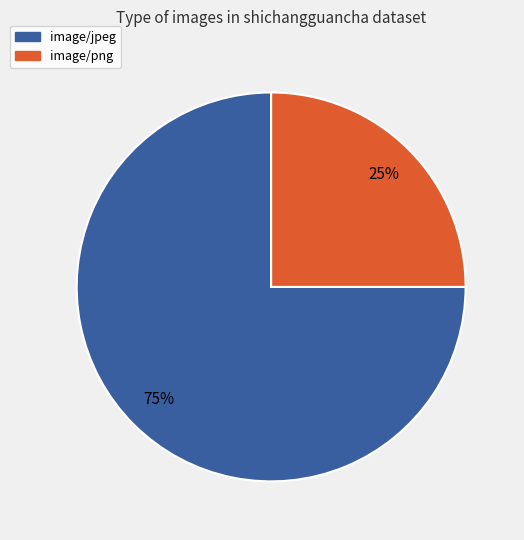

Which category has the smallest portion of the pie?

image/png